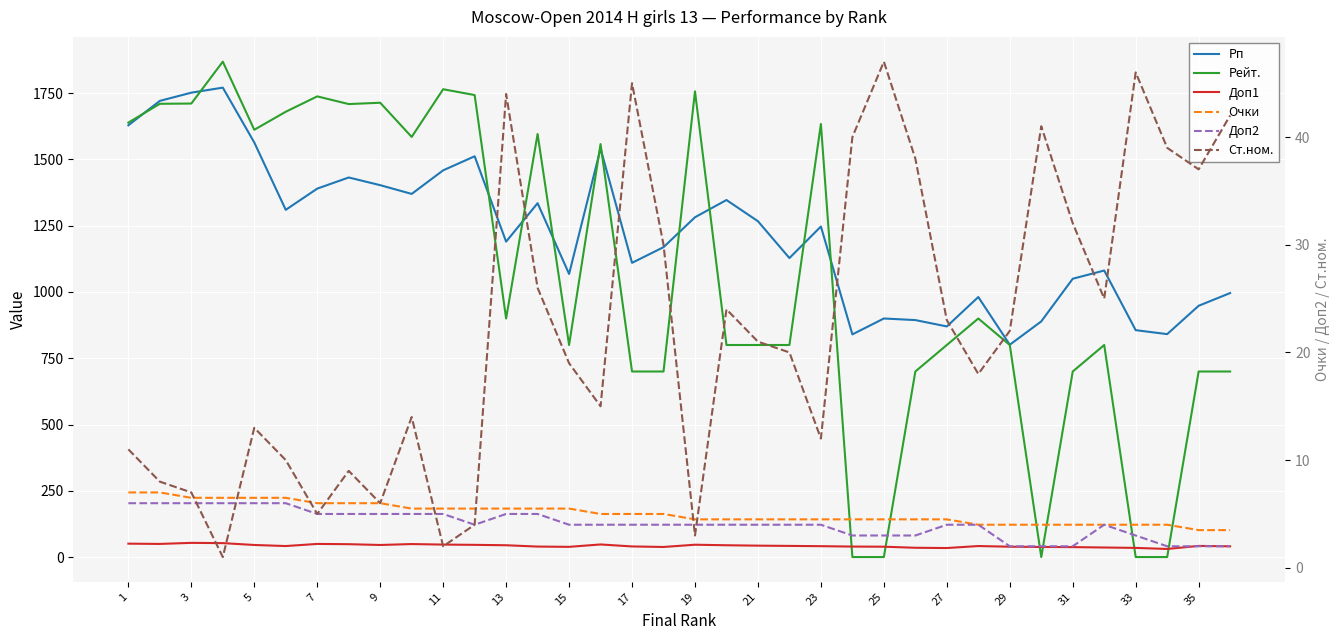

What is the value of the Рп point at the 18th from the left?

1169.0